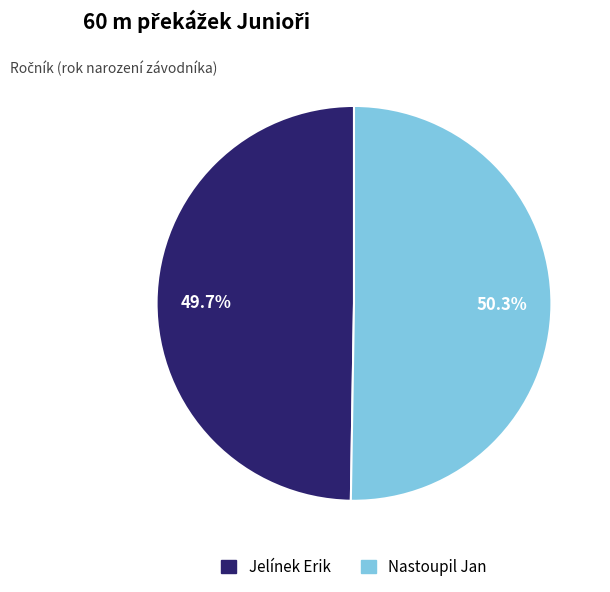

Does Nastoupil Jan account for over 50% of the chart?

Yes